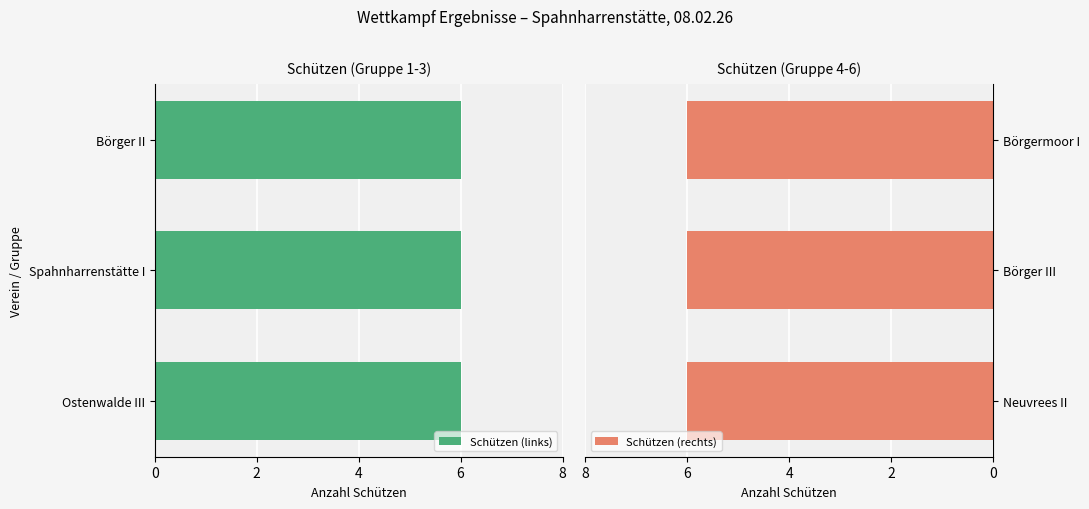

Rank the categories by Börger III value from lowest to highest.

Börger II, Spahnharrenstätte I, Ostenwalde III, Börgermoor I, Neuvrees II, Börger III